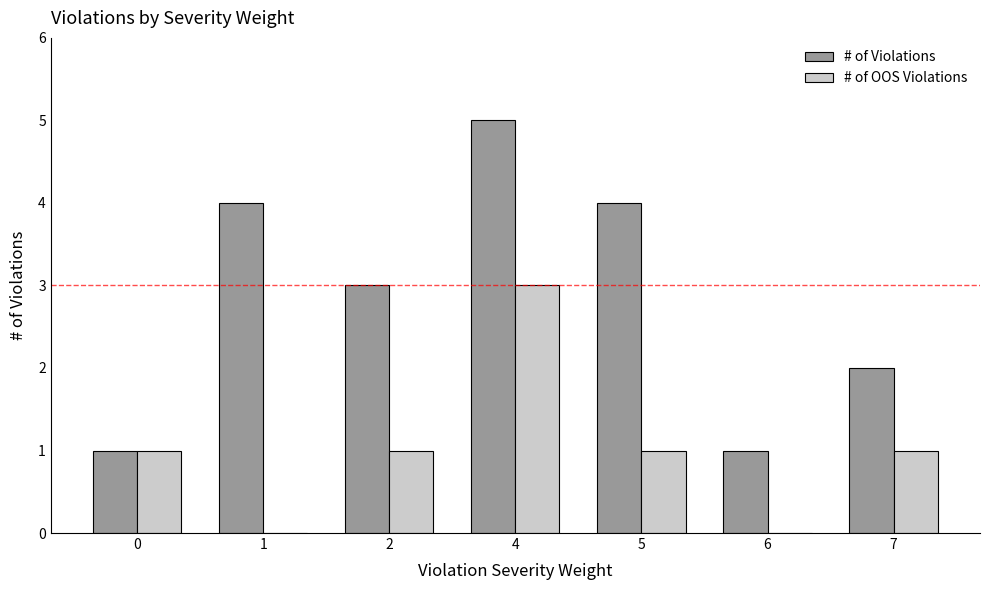

At which category is the sum across all series the highest?

4